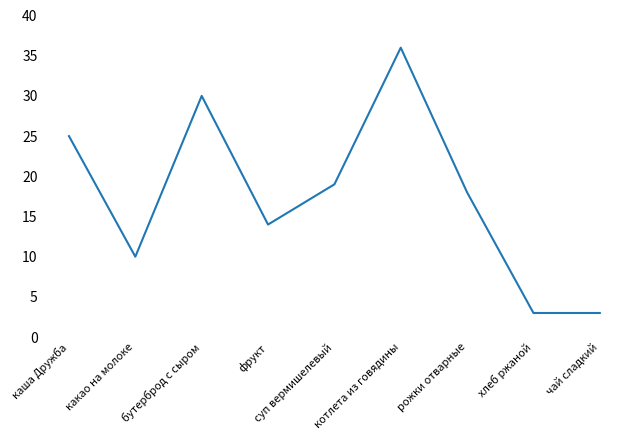

True or false: the data shows 14 at фрукт.

True